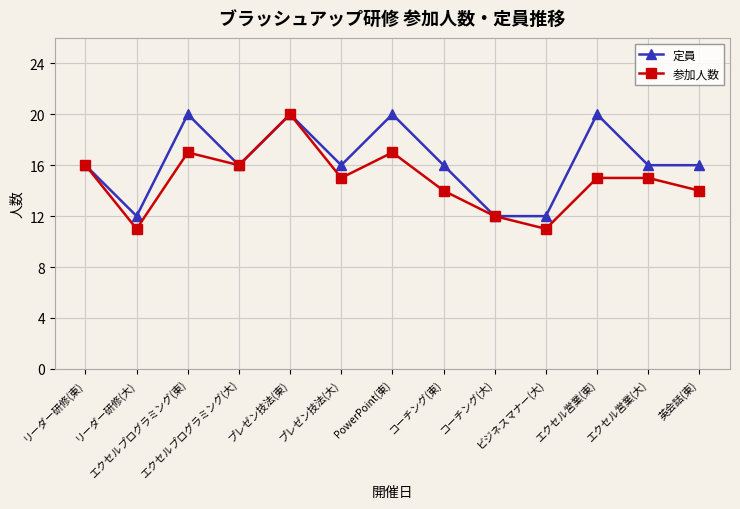

Count the number of data series in this chart.

2